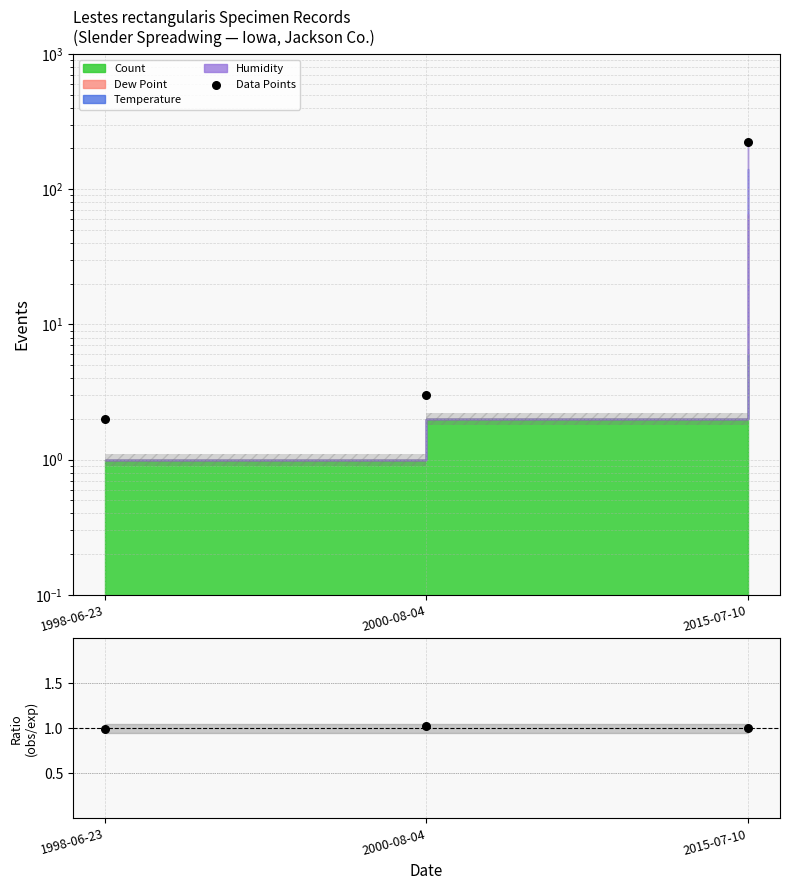

Approximately how many times larger is the value at 1998-06-23 compared to 2000-08-04?

0.7